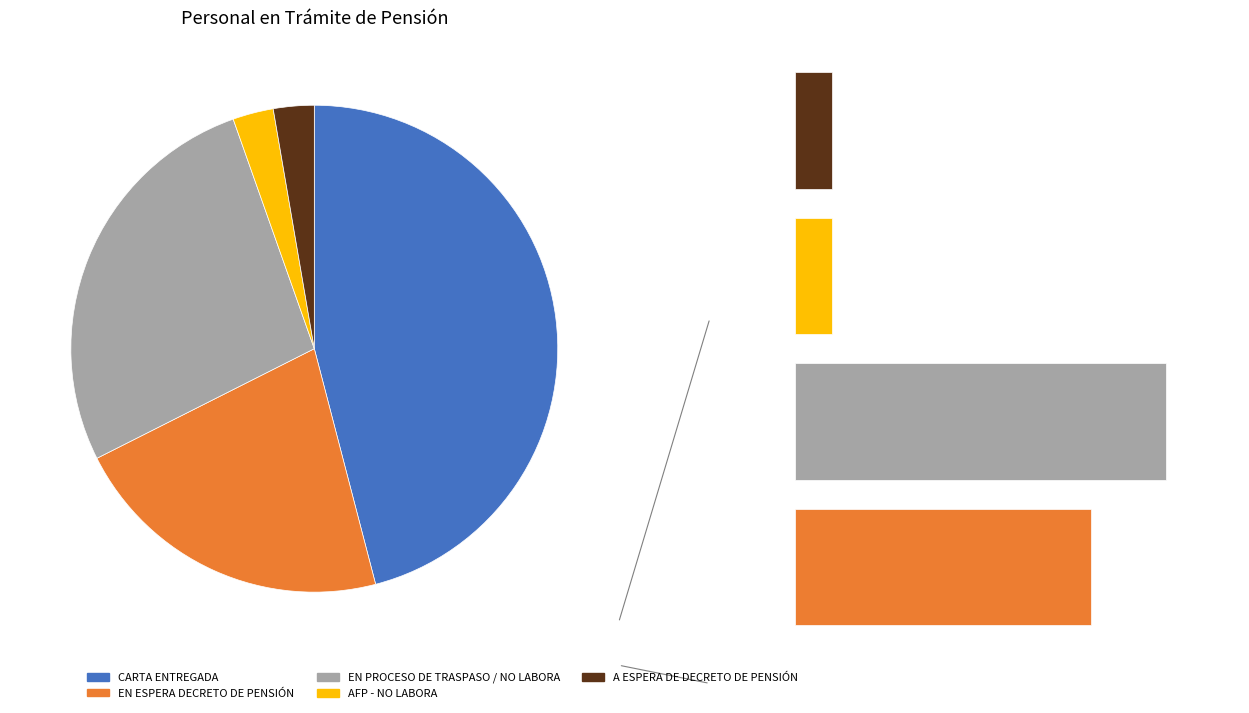

To the nearest percent, what portion does EN ESPERA DECRETO DE PENSIÓN represent?

22%